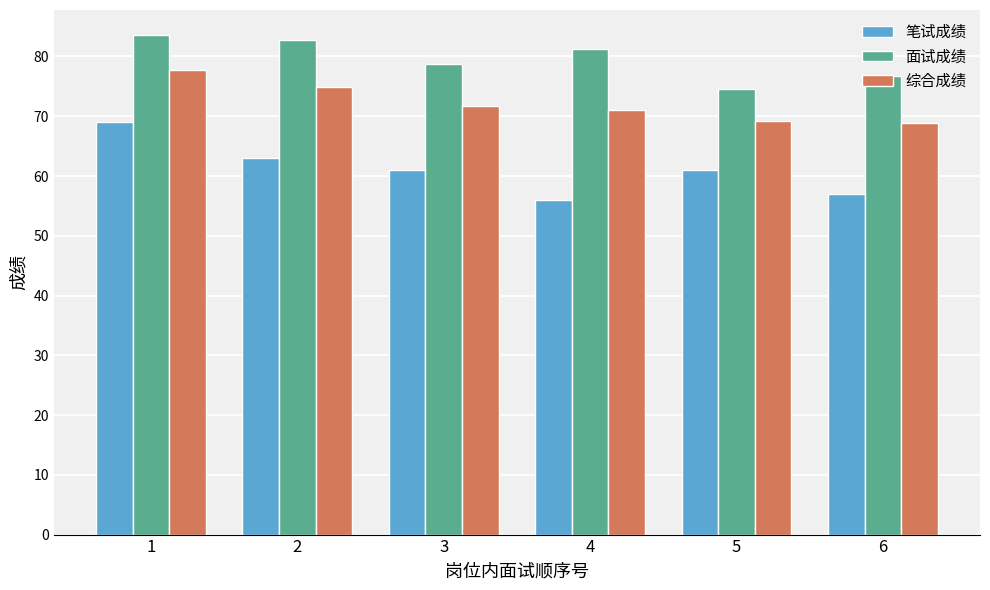

What is the spread (max minus min) of values at 2?

19.8